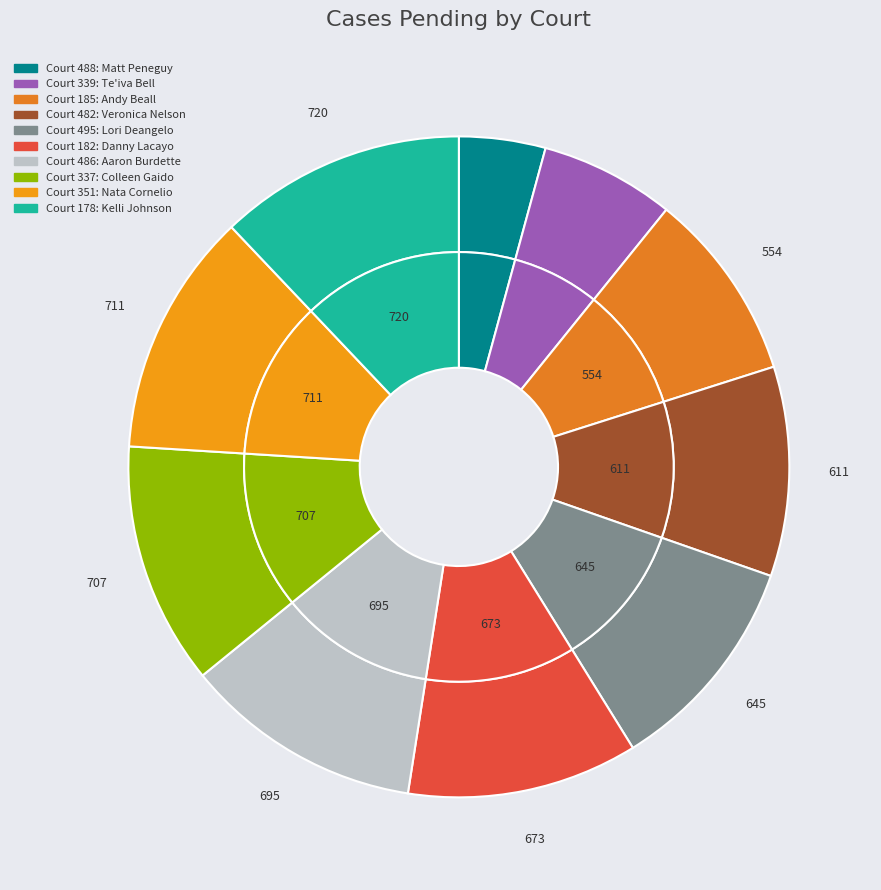

Which category has the biggest portion of the pie?

178